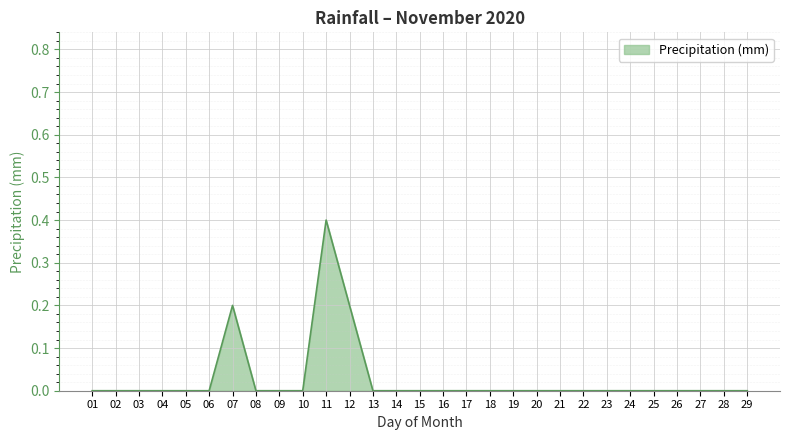

What is the difference between the maximum and minimum values?

0.4